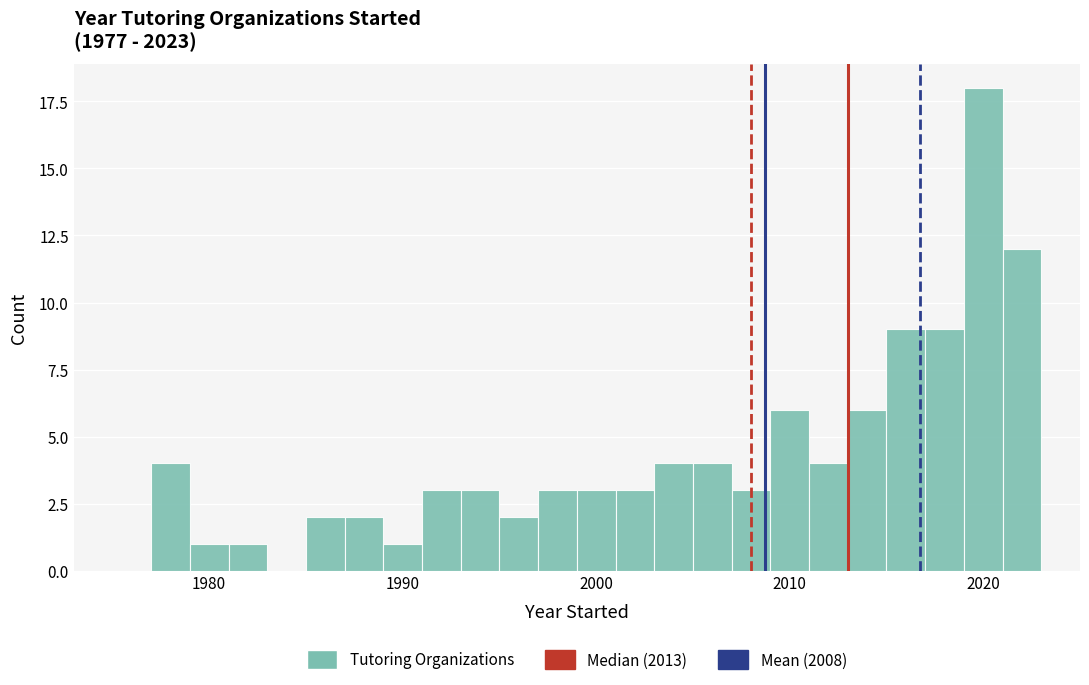

Read against the x-axis, roughly where is the centre of the tallest bar?

2020